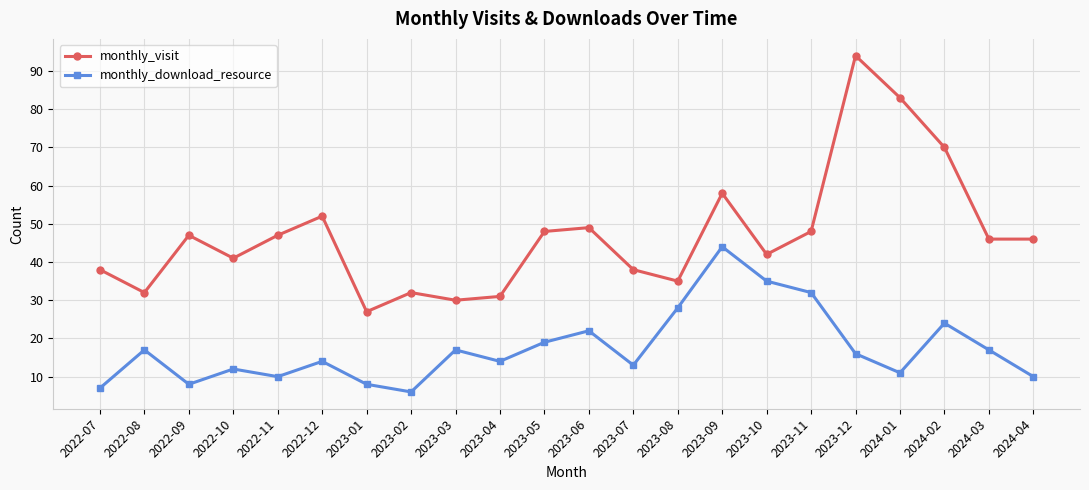

Rank the series by their average value, from highest to lowest.

monthly_visit, monthly_download_resource